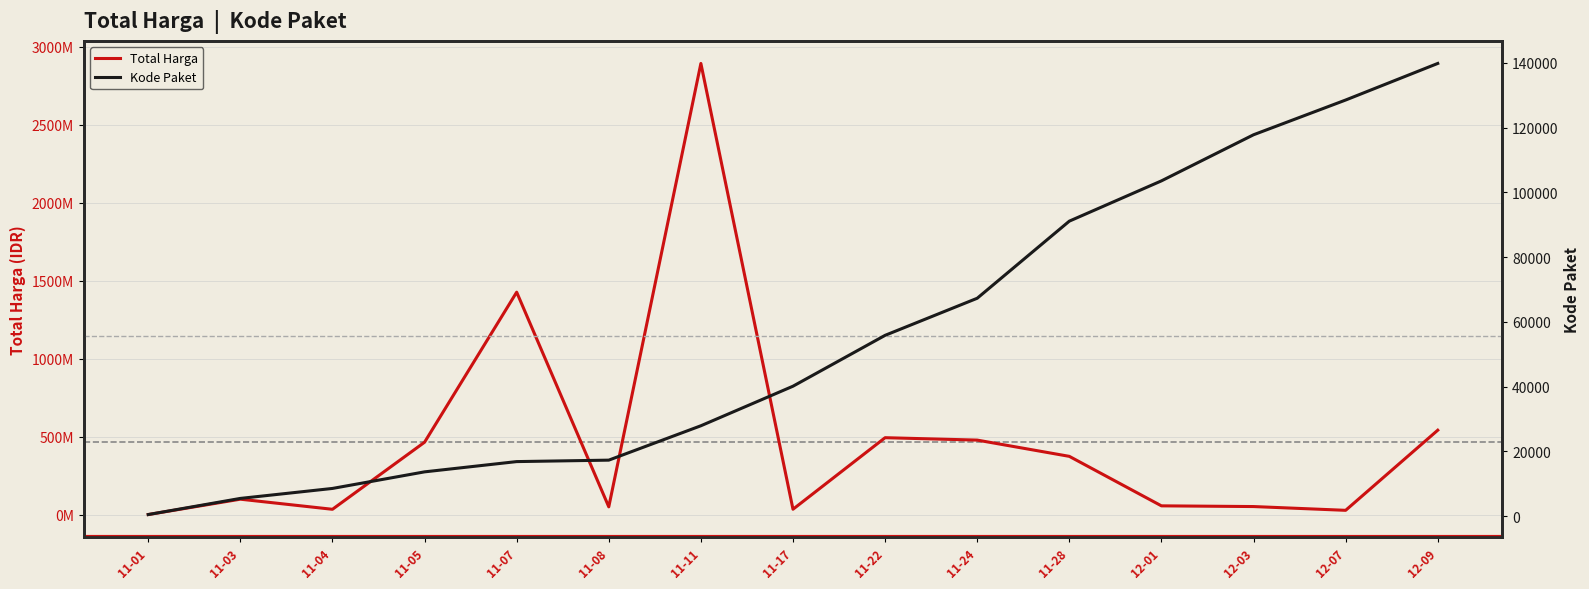

Which series changed the most between 11-07 and 11-22?

Total Harga